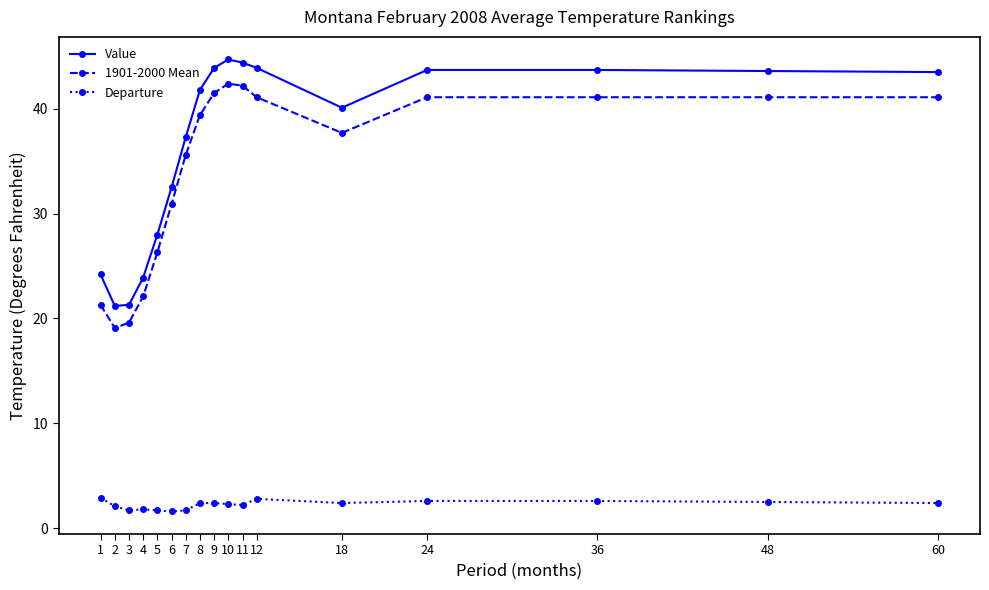

What is the maximum value shown in the chart?

44.7